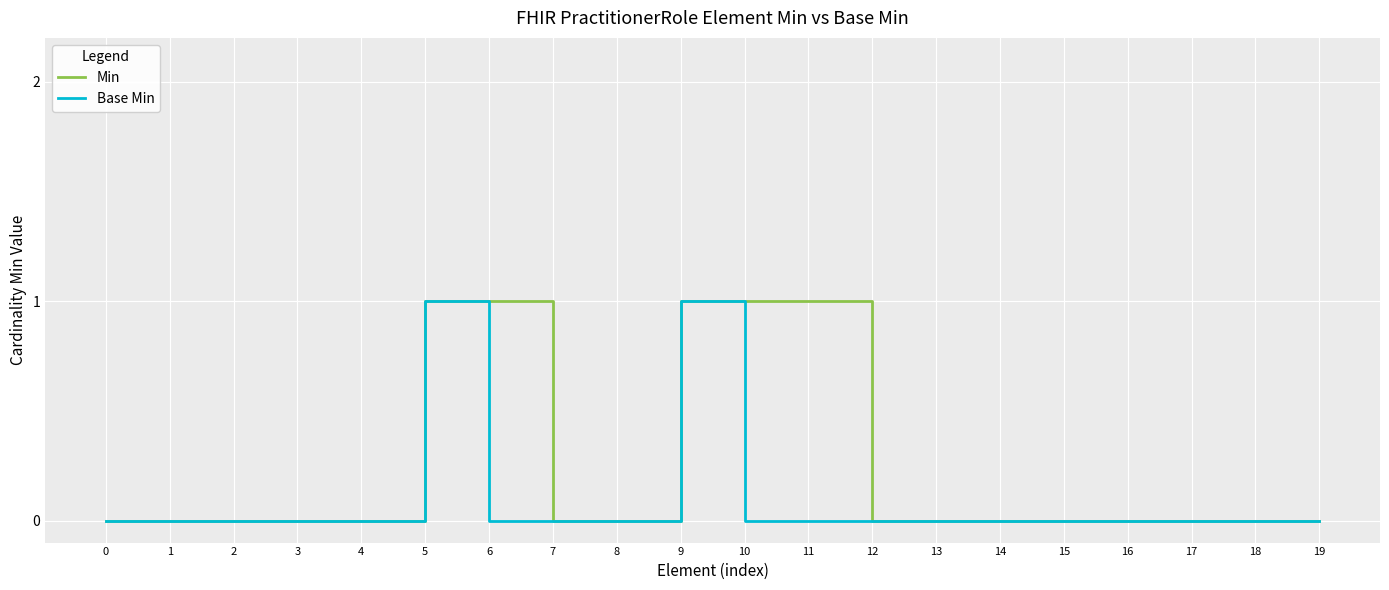

Reading left to right, transcribe all the data shown in this chart.

Min: 0	0	0	0	0	1	1	0	0	1	1	1	0	0	0	0	0	0	0	0
Base Min: 0	0	0	0	0	1	0	0	0	1	0	0	0	0	0	0	0	0	0	0